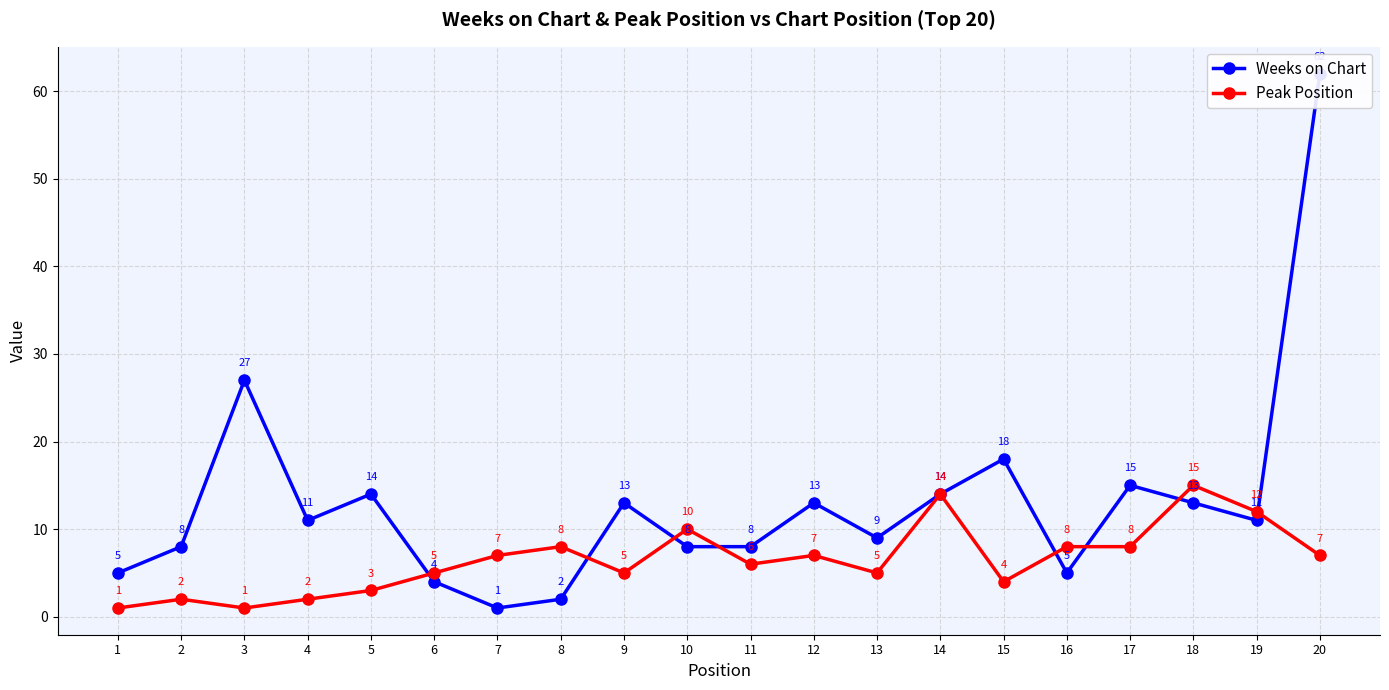

The Peak Position series shows 18 at 19. True or false?

False